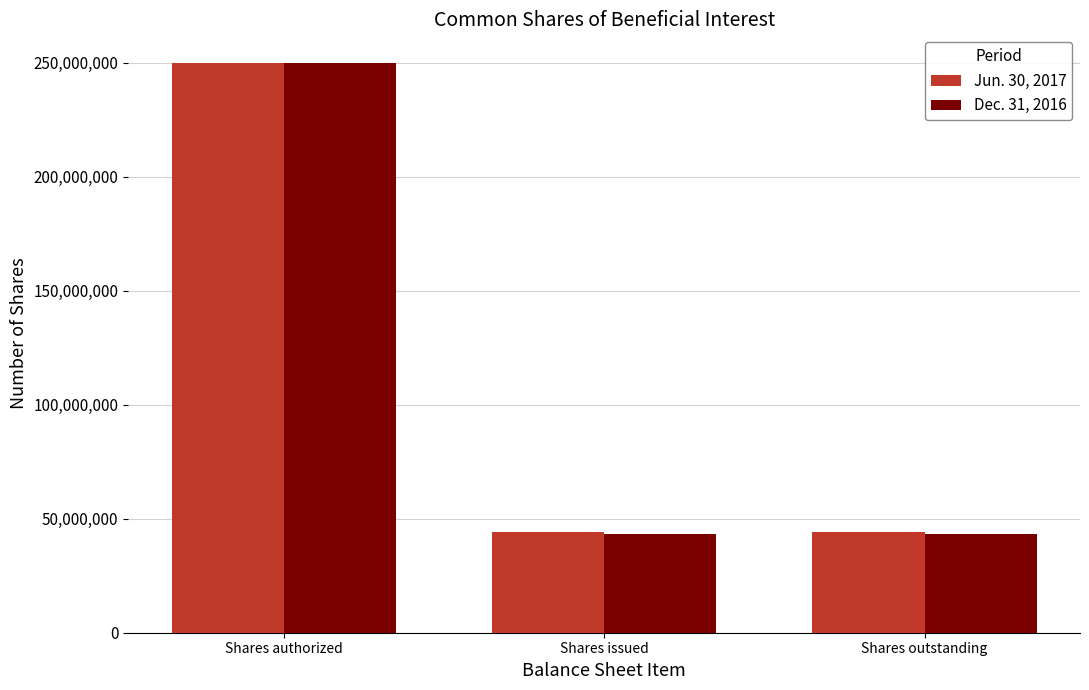

Between Shares authorized and Shares outstanding, which series saw the biggest shift?

Dec. 31, 2016